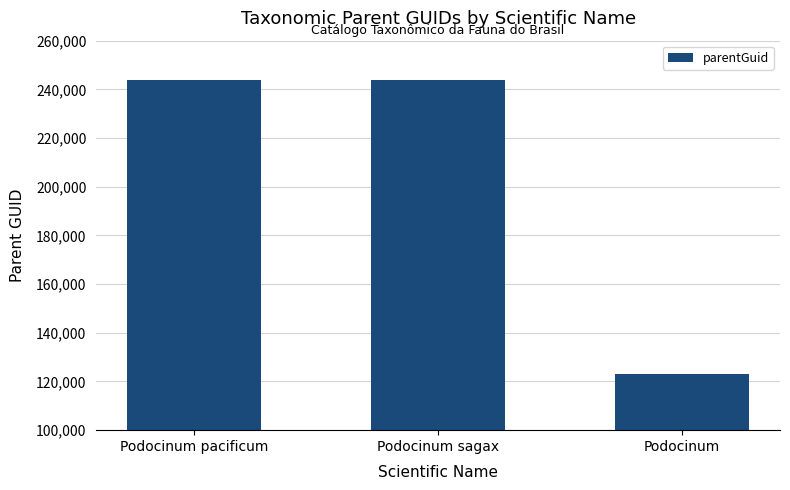

Reading left to right, what are all the values shown in this chart?

Podocinum pacificum=243859	Podocinum sagax=243859	Podocinum=123006